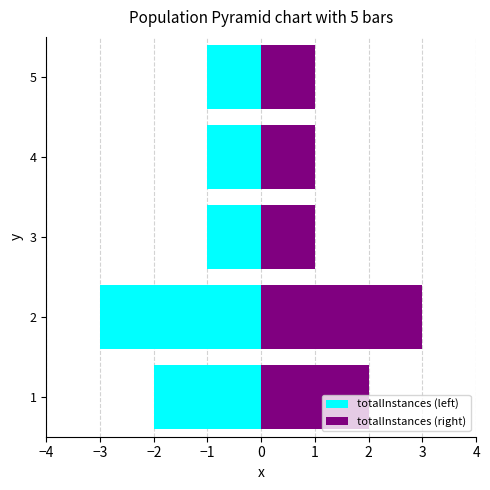

How many bars are there in total?

10